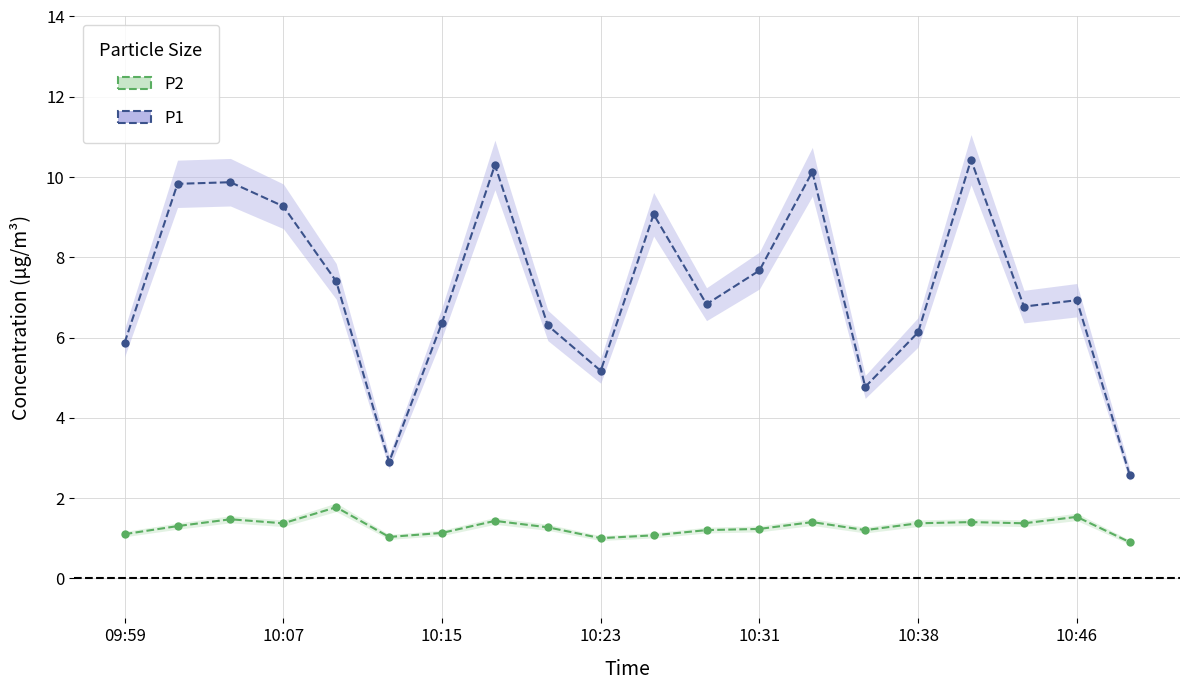

Which series has the widest spread of values?

P1